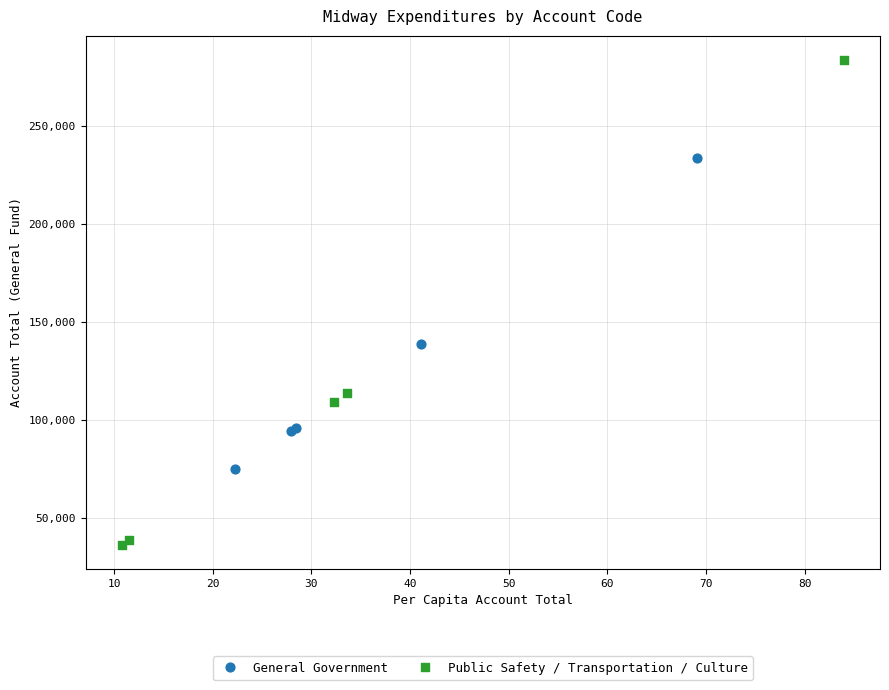

What are all the series names shown in the legend?

General Government, Public Safety / Transportation / Culture